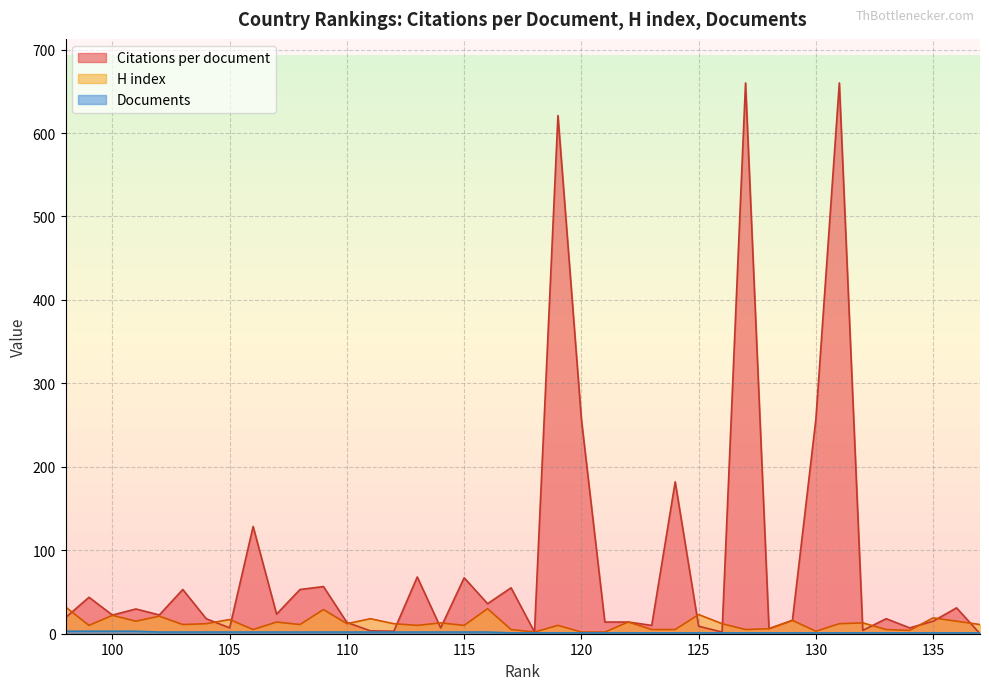

Which series has the largest total across all categories?

Citations per document